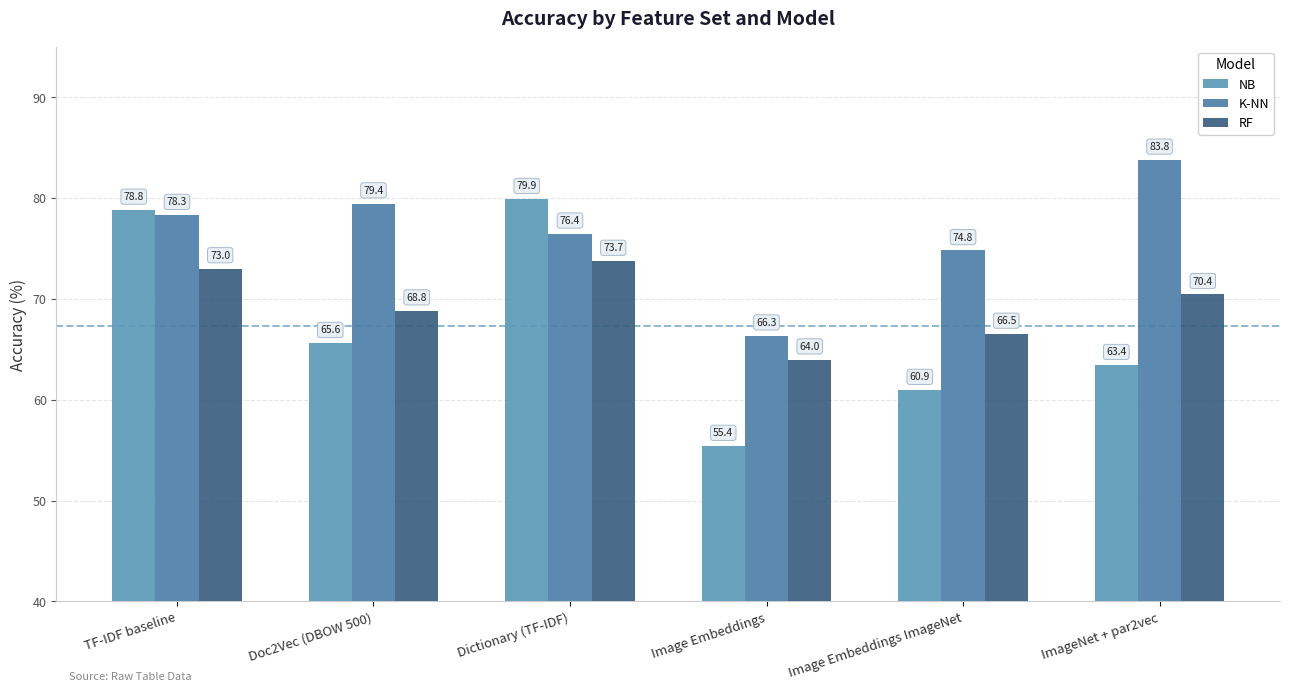

At Doc2Vec (DBOW 500), list the series in order from smallest to largest.

NB, RF, K-NN